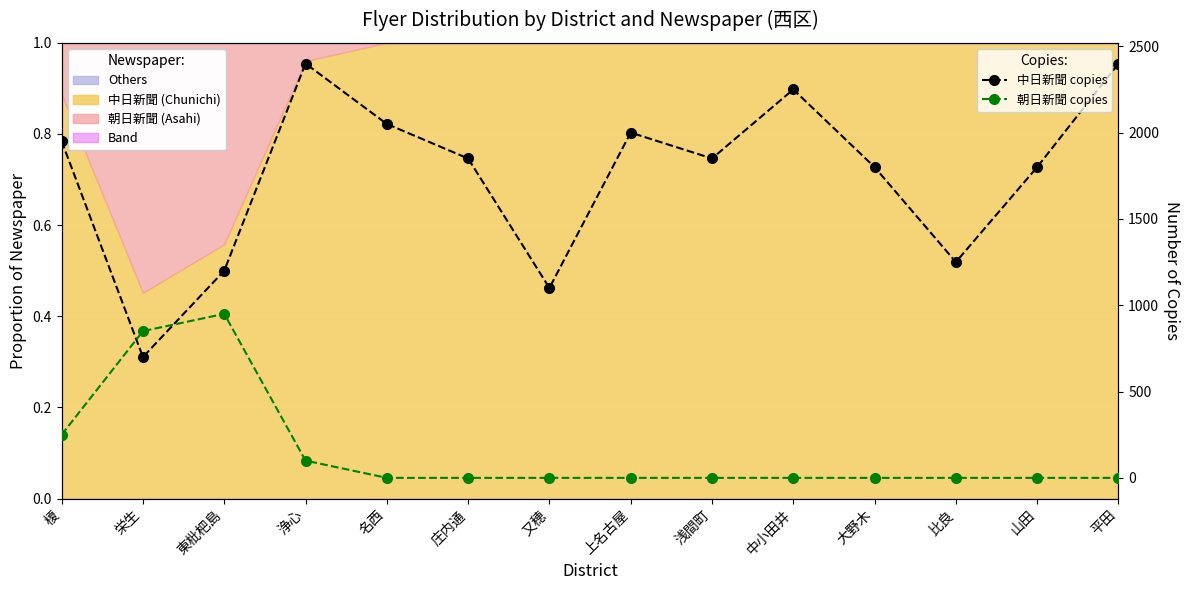

What position from the right is 浄心?

11